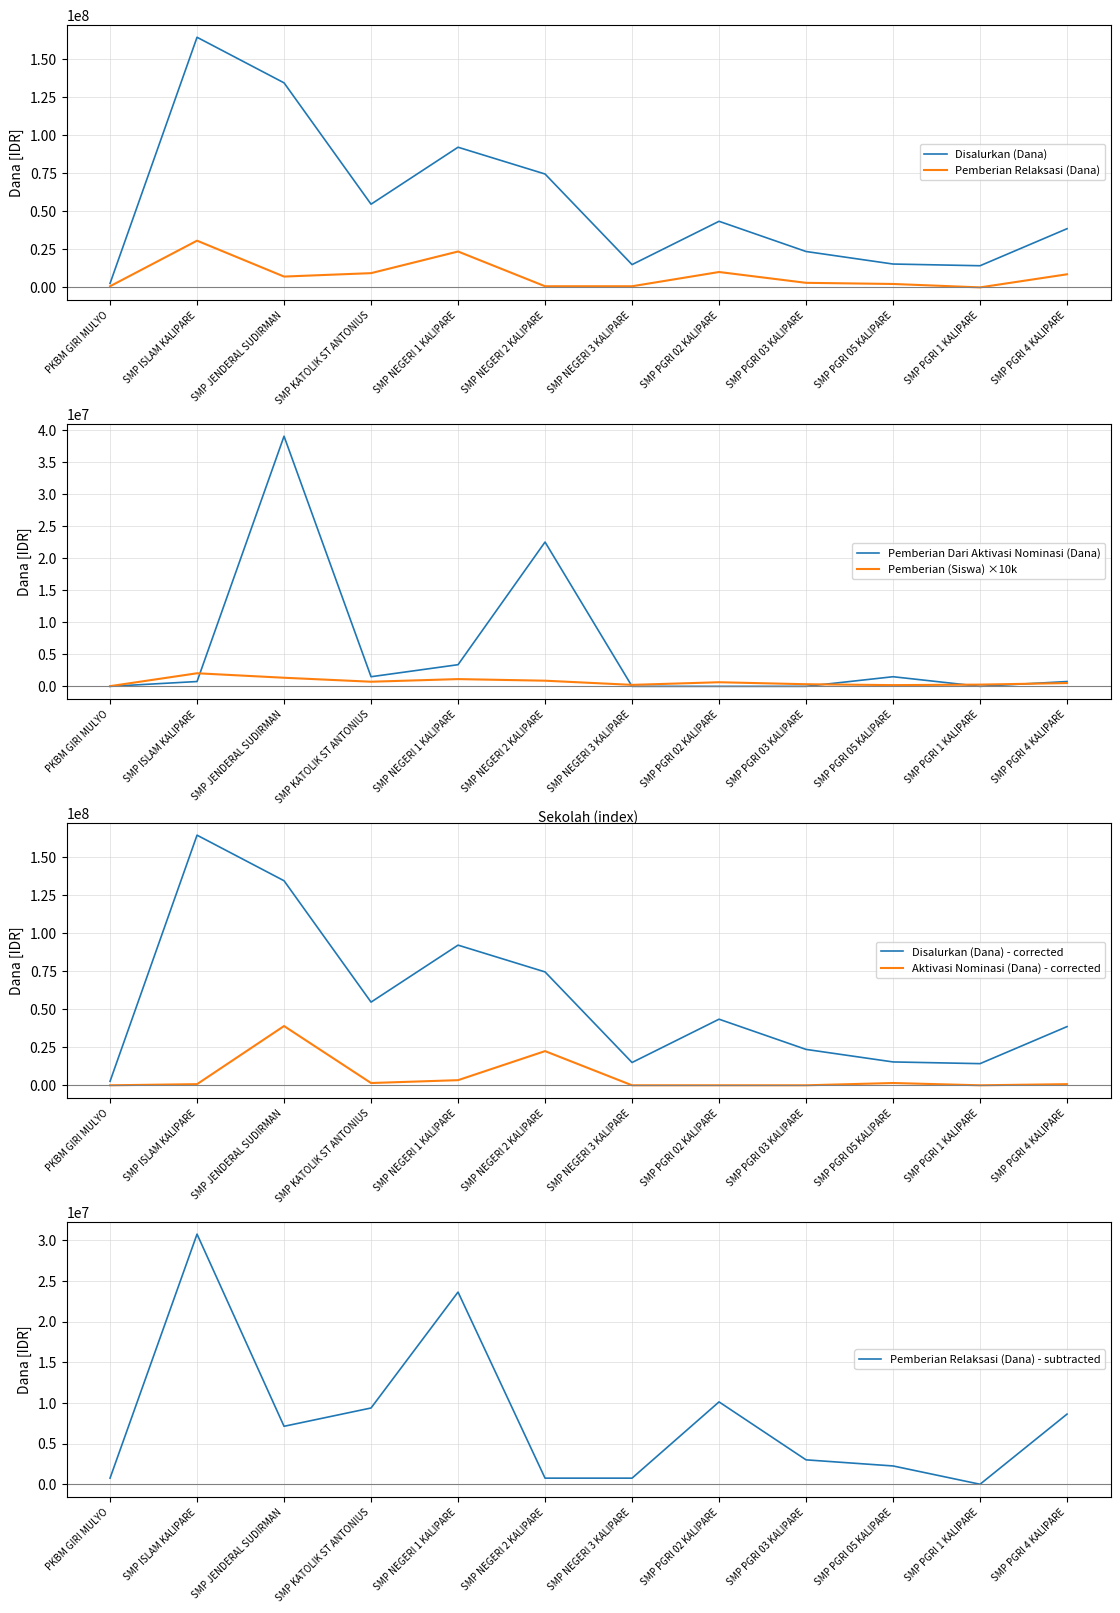

At which label is Pemberian Dari Aktivasi Nominasi (Siswa) closest to 19500000?

SMP NEGERI 2 KALIPARE